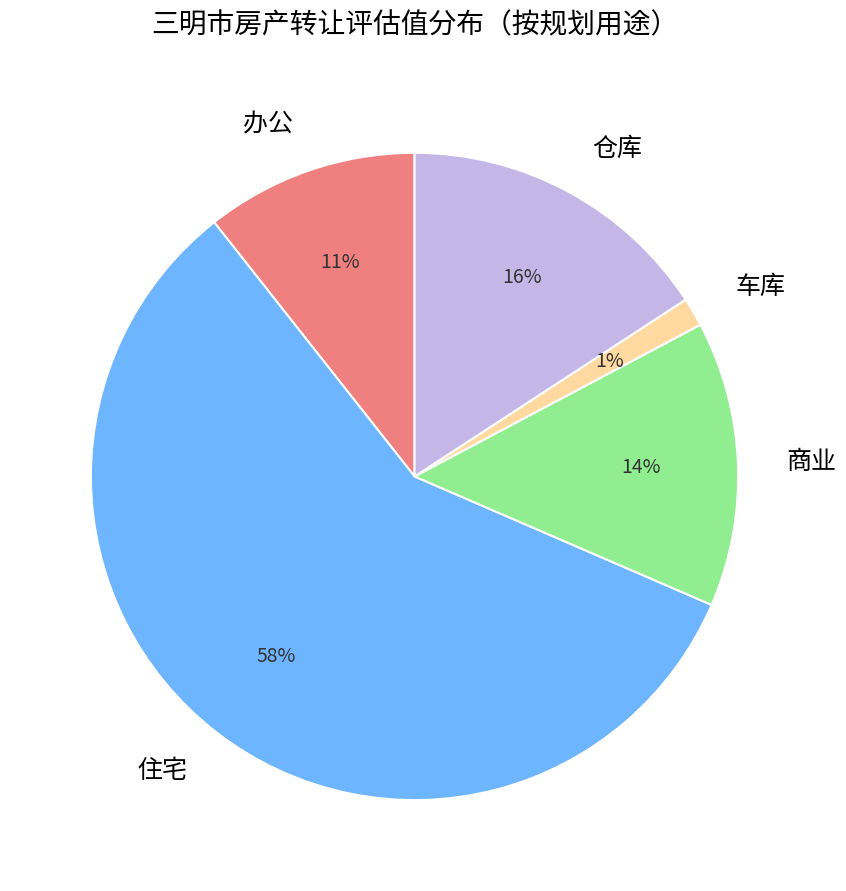

To the nearest percent, what is the average slice percentage?

20%